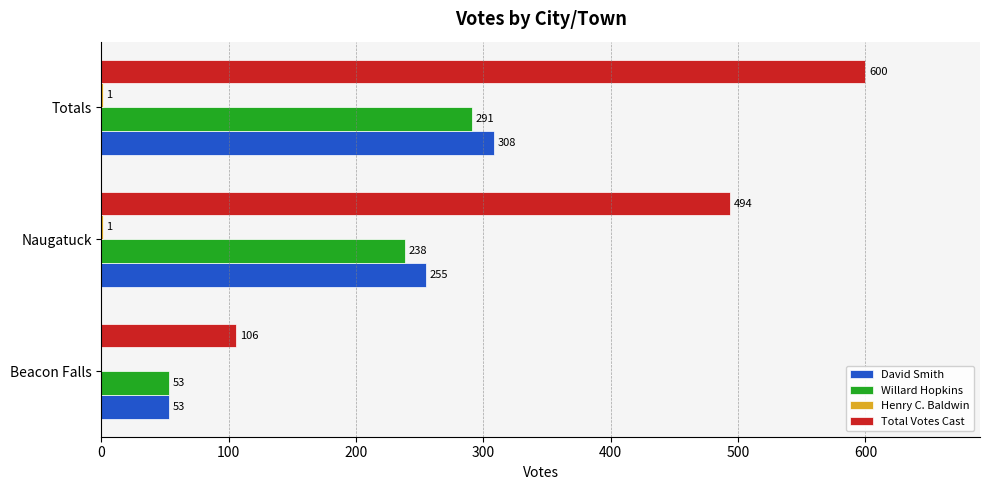

Where is Willard Hopkins nearest to the value 172?

Naugatuck